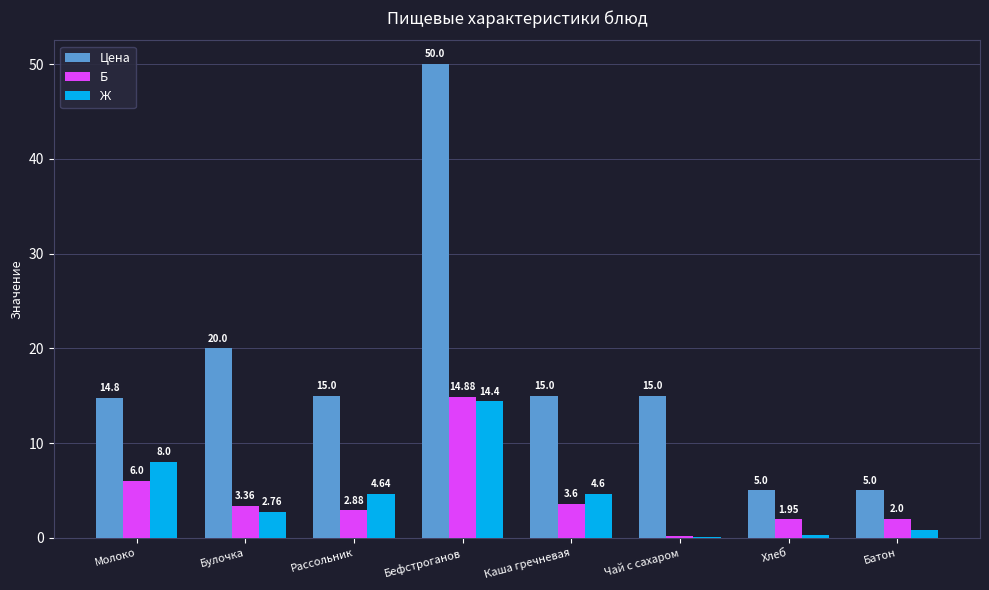

Count the number of data series in this chart.

3